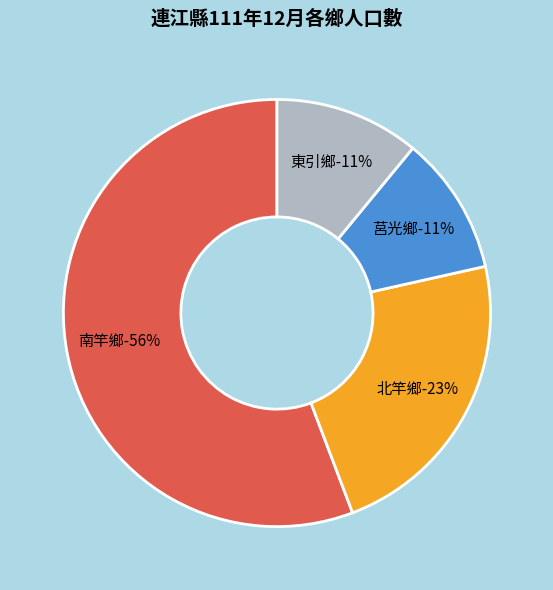

Between 北竿鄉 and 東引鄉, which is larger?

北竿鄉